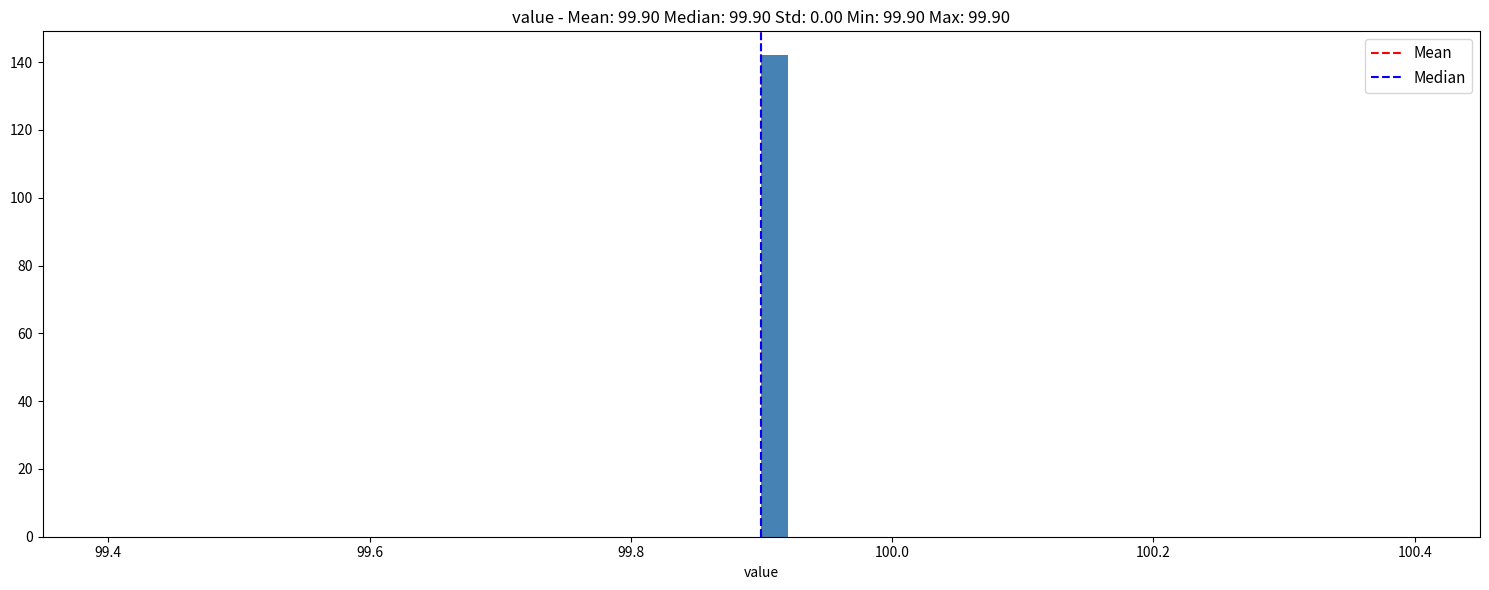

Around what value on the x-axis is the tallest bar? Give the approximate position of its centre, as read against the axis.

99.92